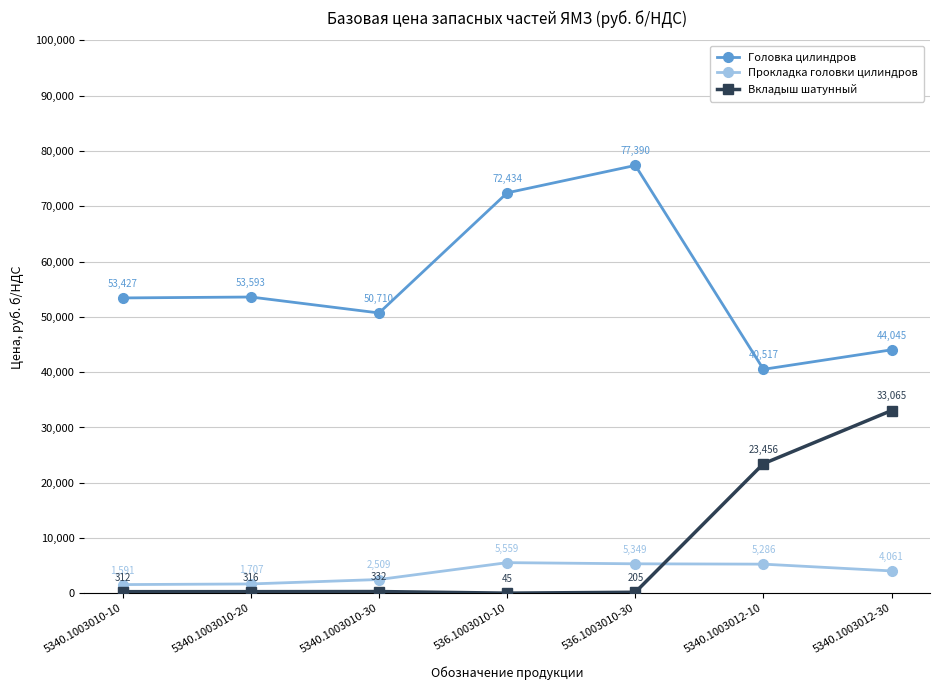

How many interior local valleys does the Головка цилиндров series have?

2